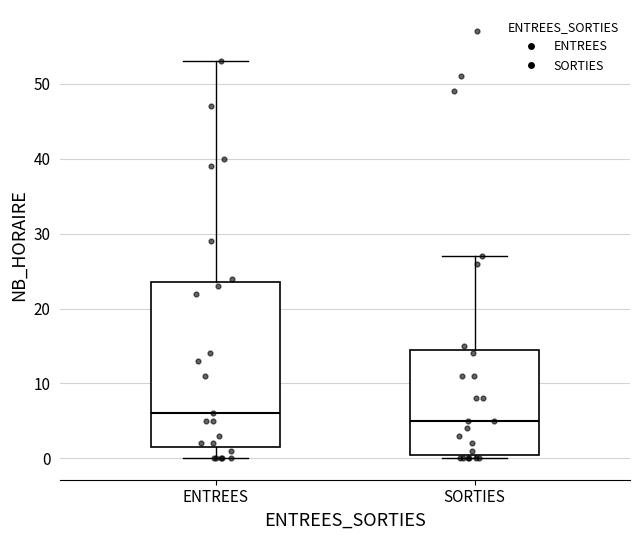

Reading left to right, read every box against the y-axis: the position of its median line, the range the box covers, and the ends of its whiskers. The values are not printed on the chart, so give them approximately, as read against the axis.

ENTREES: median 6, box 2 to 24, whiskers 0 to 53
SORTIES: median 5, box 1 to 15, whiskers 0 to 27